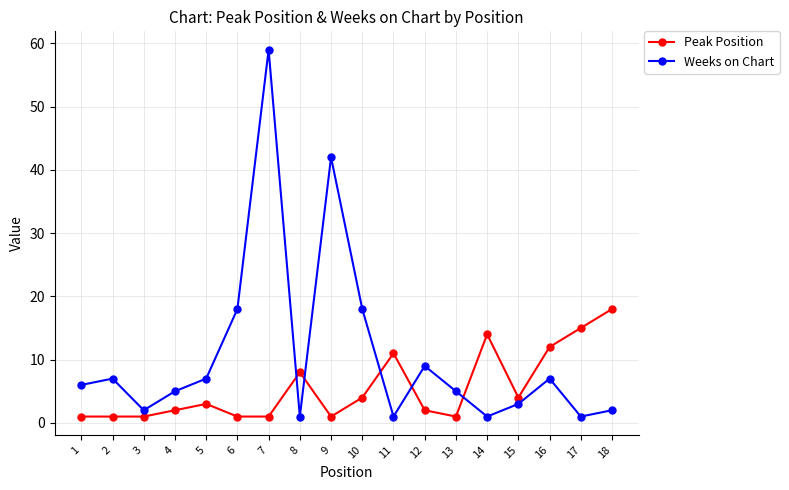

What is the lowest value of the Peak Position series?

1